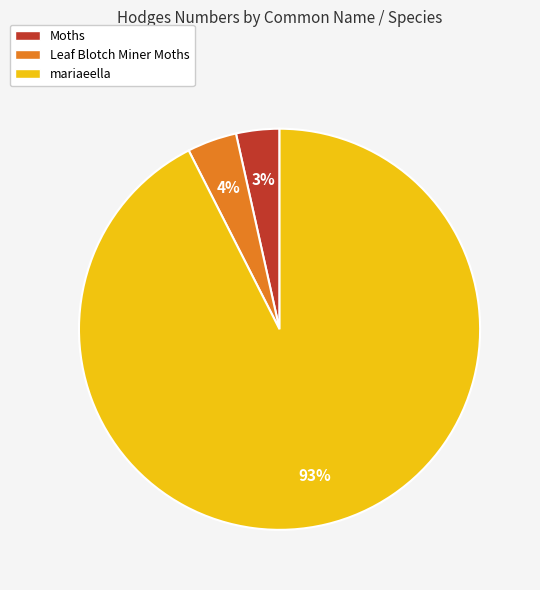

Count the number of slices in the pie.

3